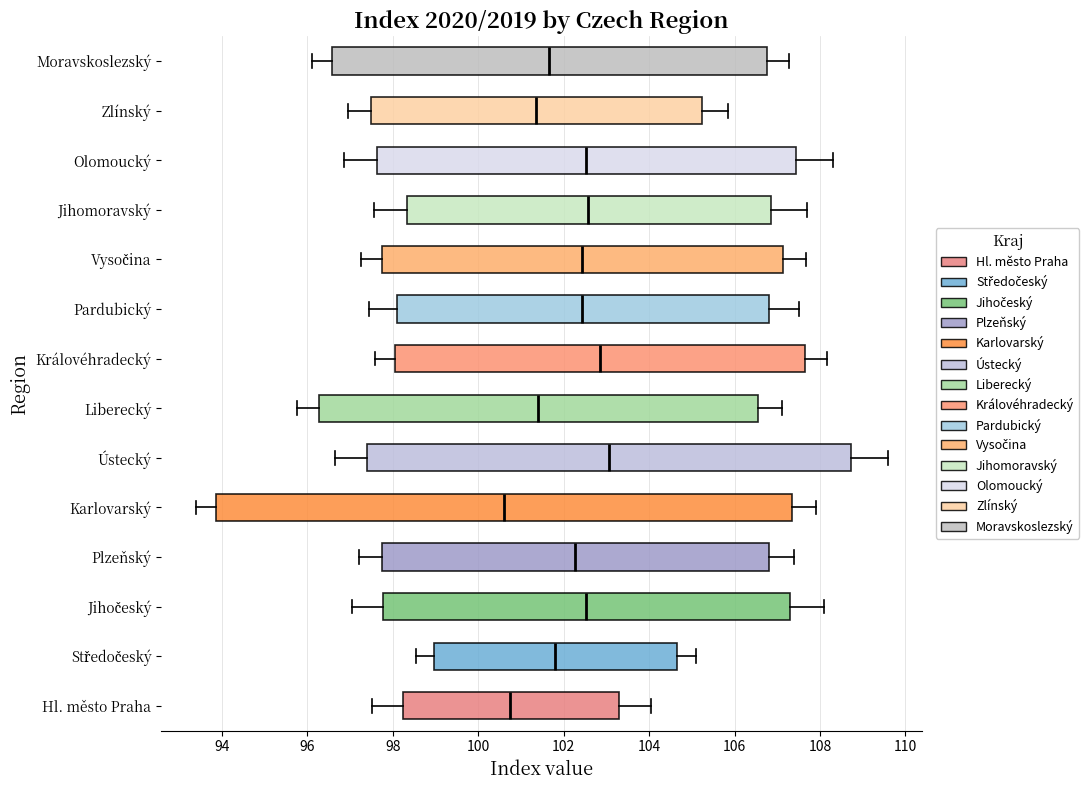

Where is the right edge of the box for Pardubický on the x-axis? The values are not printed on the chart, so give them approximately, as read against the axis.

106.8